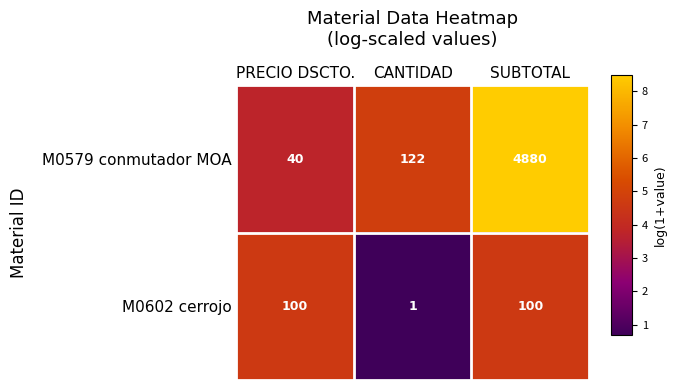

Reading right to left, list all the values displayed in this chart.

M0579 conmutador MOA: SUBTOTAL=4880	CANTIDAD=122	PRECIO DSCTO.=40
M0602 cerrojo: SUBTOTAL=100	CANTIDAD=1	PRECIO DSCTO.=100